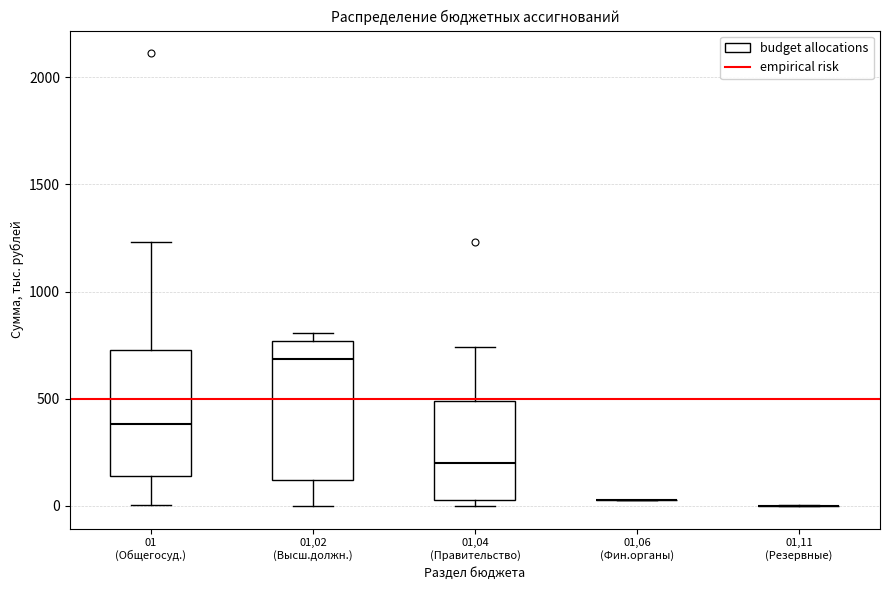

Comparing the boxes themselves (not the whiskers), which one is the tallest?

01,02 (Высш.должн.)